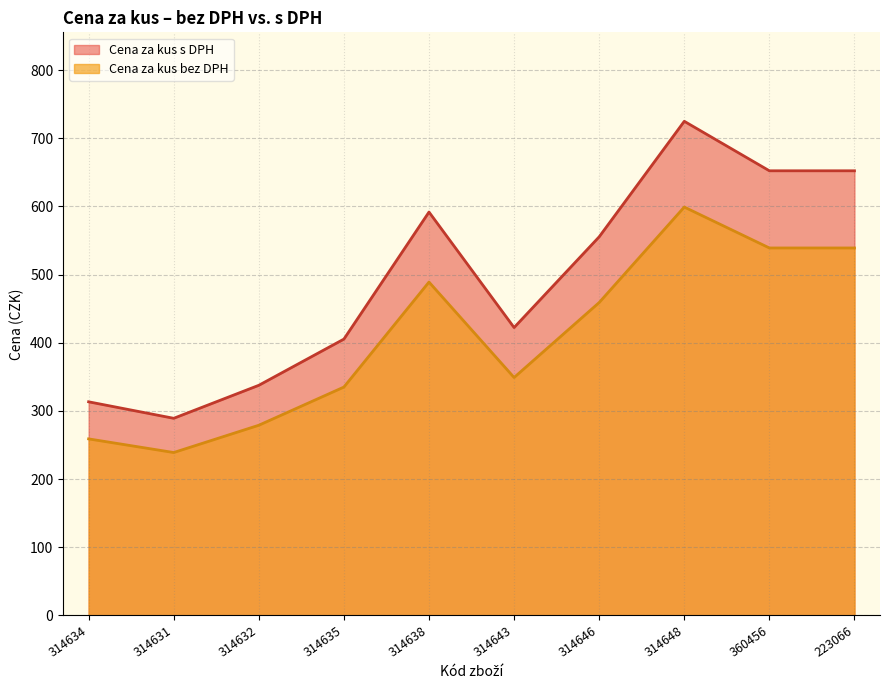

The value of Cena za kus s DPH at 314648 is 724.8. True or false?

True